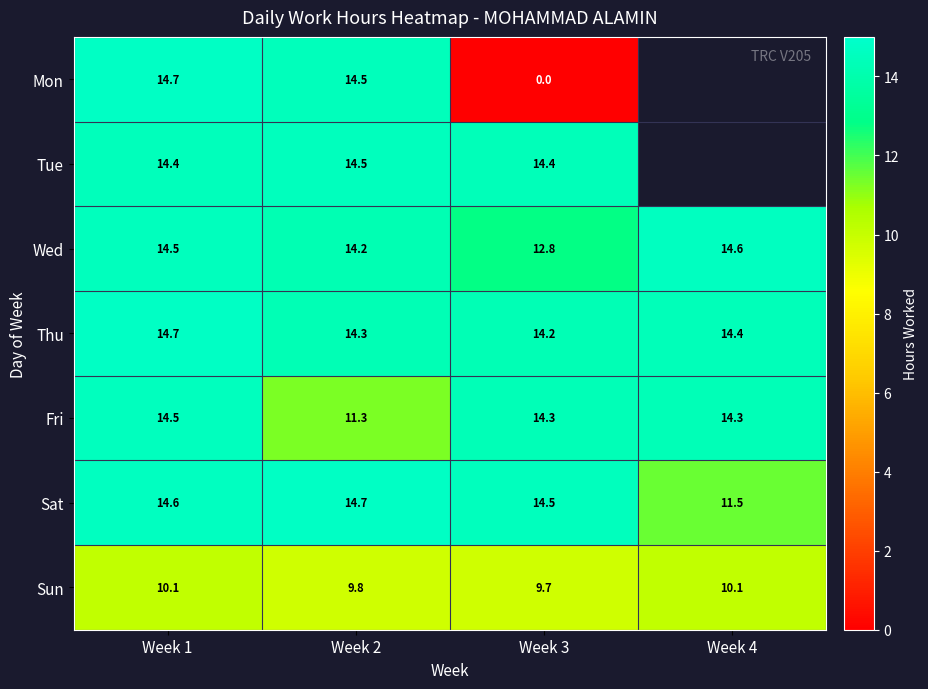

Is the value of Sat at Week 4 greater than the value of Thu at Week 1?

No